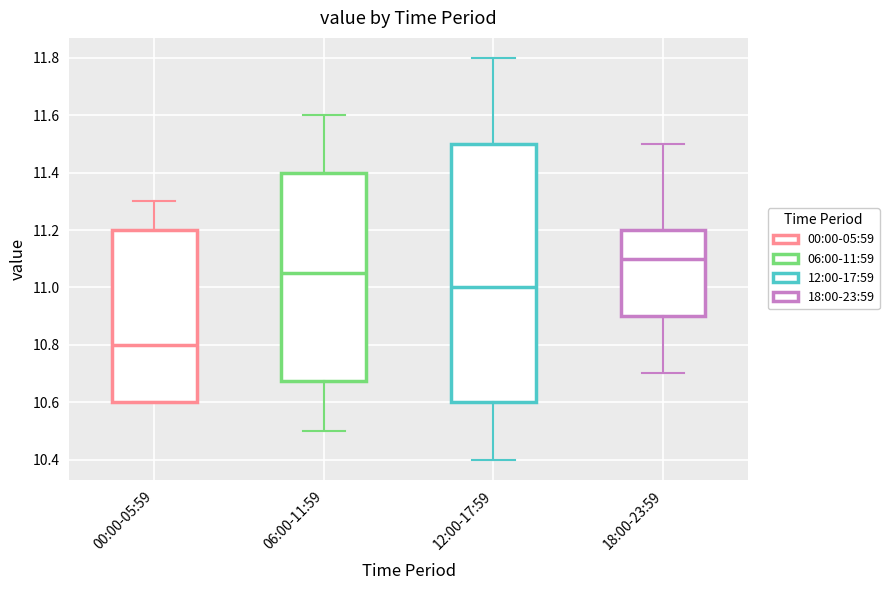

Where does the upper whisker of the box for 00:00-05:59 end on the y-axis? The values are not printed on the chart, so give them approximately, as read against the axis.

11.30